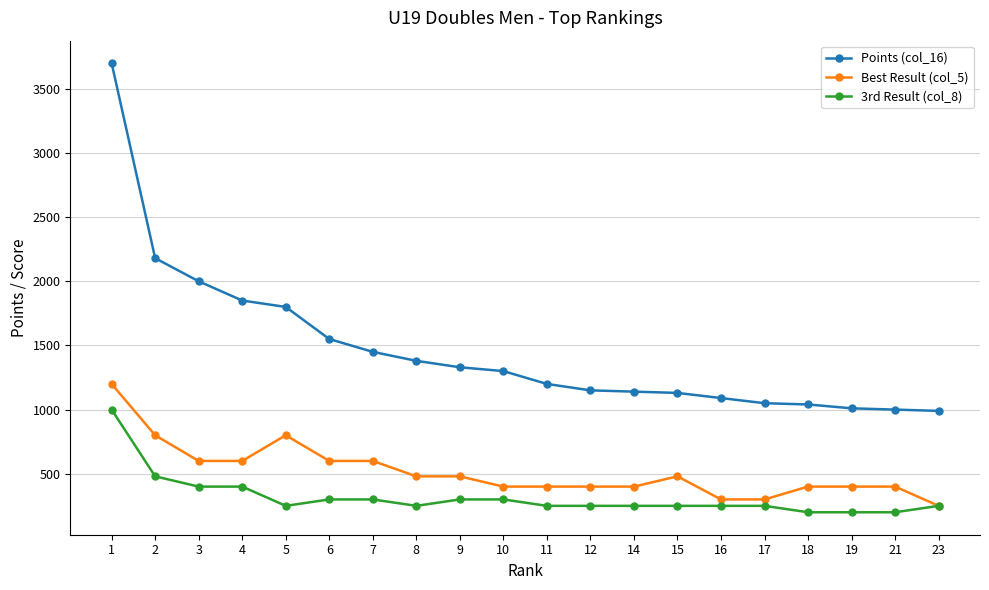

At 12, list the series in order from largest to smallest.

Points (col_16), Best Result (col_5), 3rd Result (col_8)